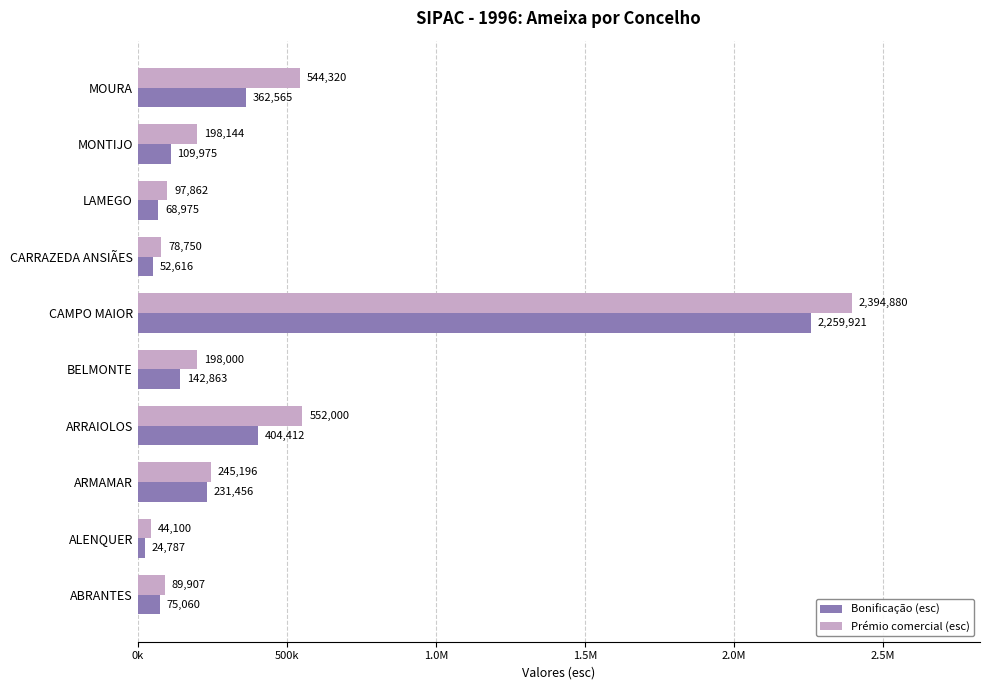

What is the average value of the Prémio comercial (esc) series?

444315.9